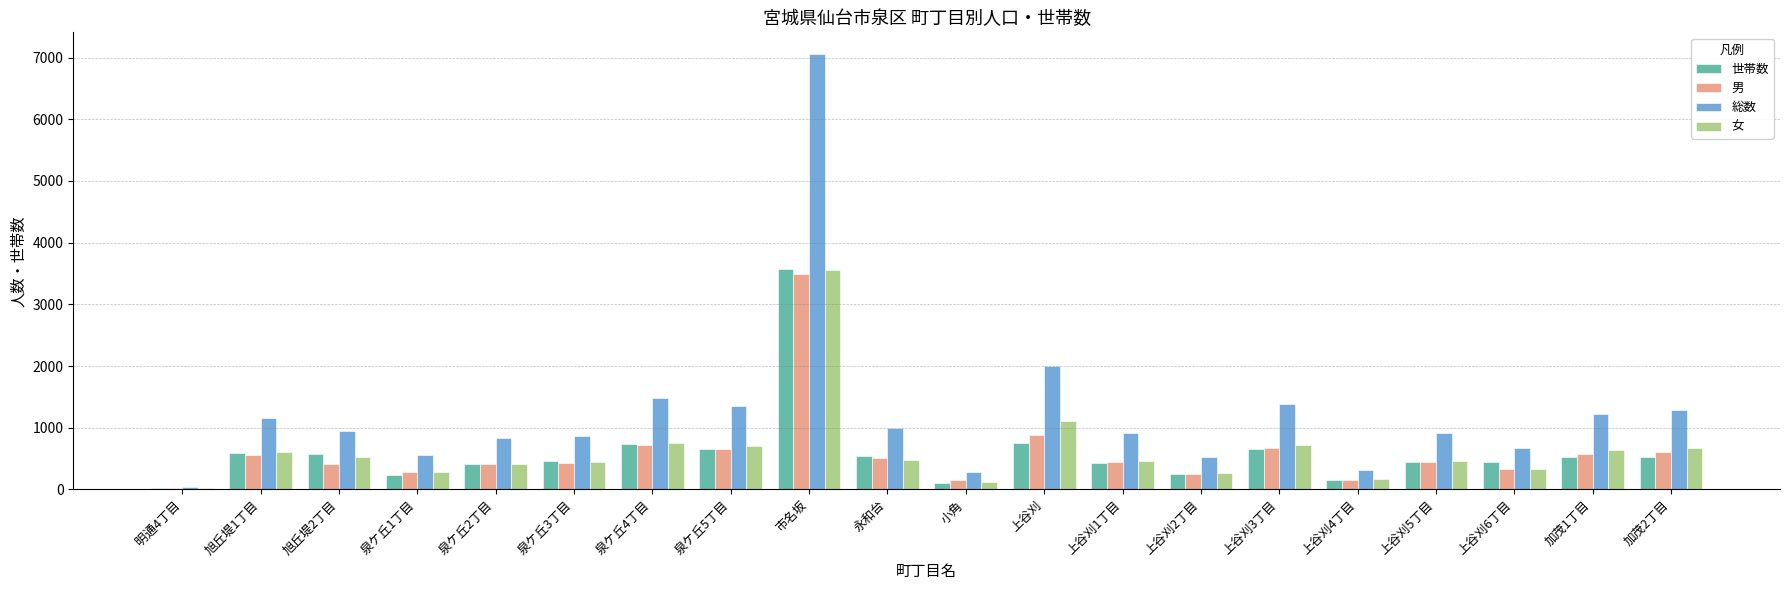

Which label corresponds to the largest value in the chart?

市名坂